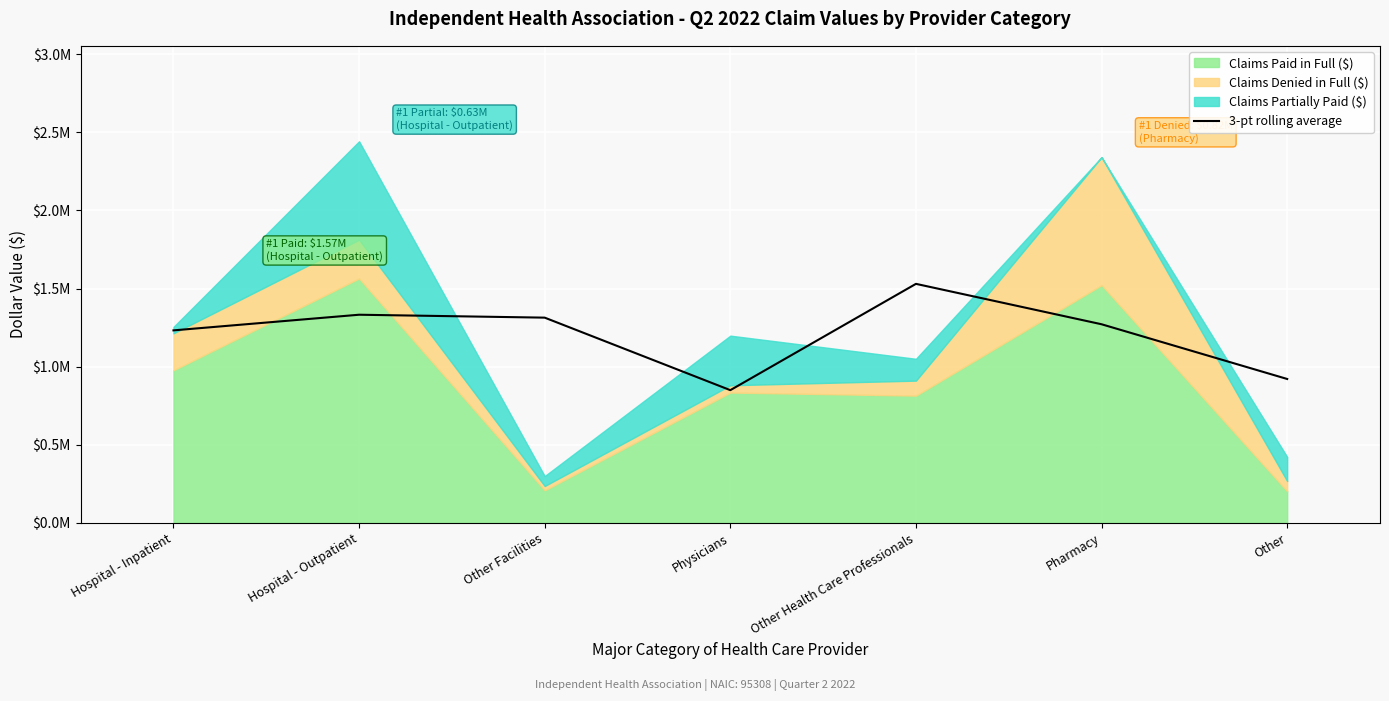

What is the sum of all values?

8453590.1